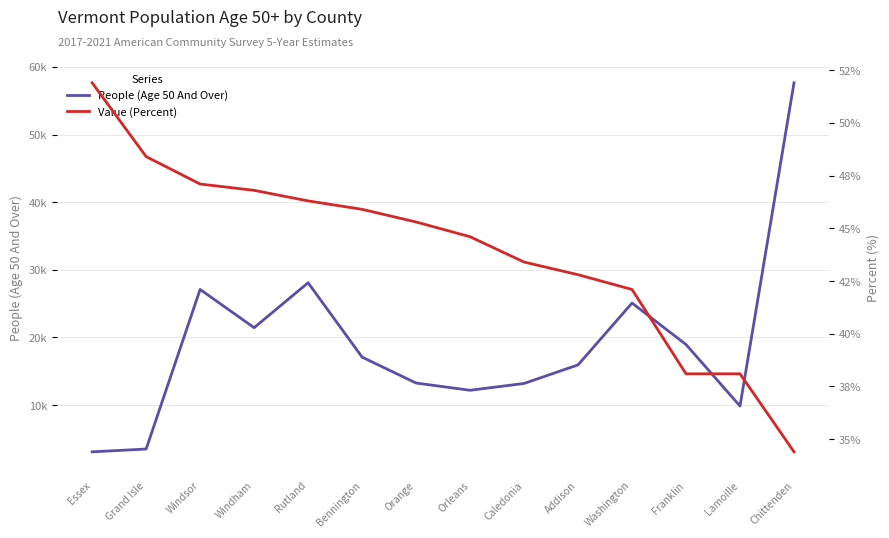

What position from the right is Bennington?

9